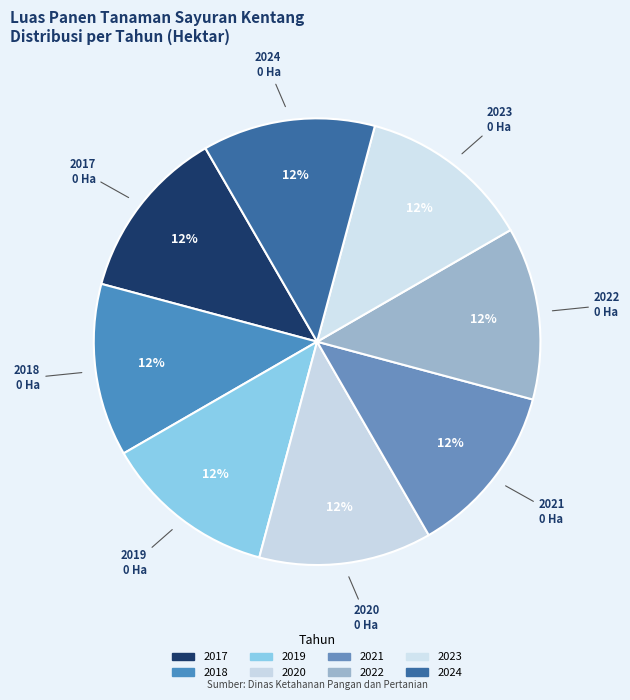

How many segments does this pie chart have?

8